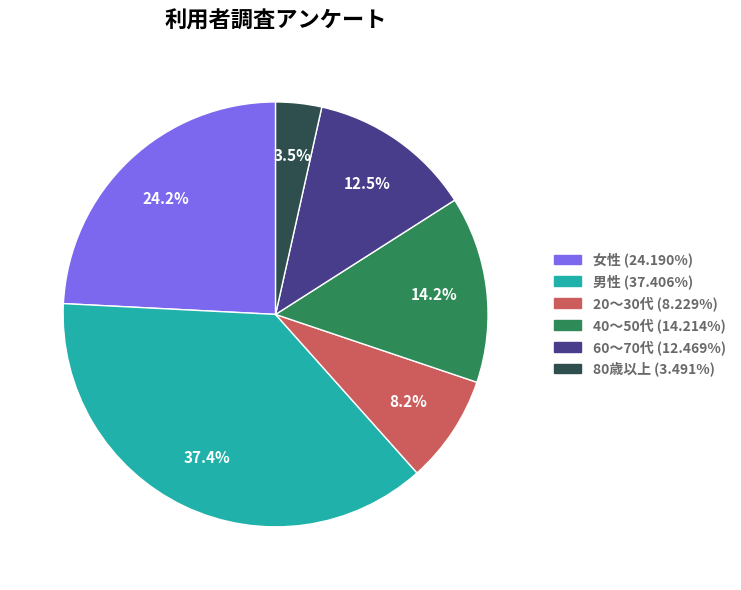

Does any single category account for the majority?

No